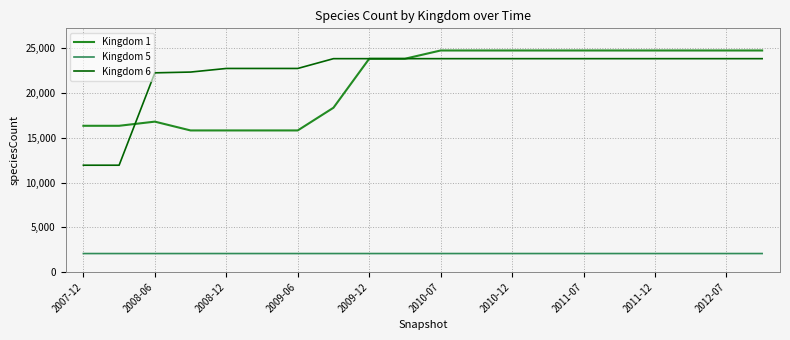

What is the difference between the second highest and second lowest values in the Kingdom 6 series?

11905